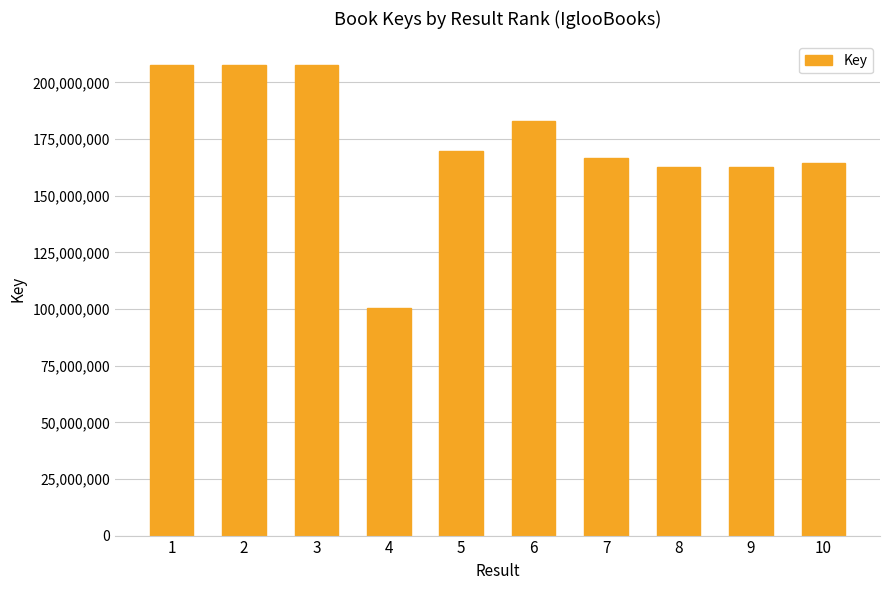

What is the difference between the values at 5 and 9?

7203895